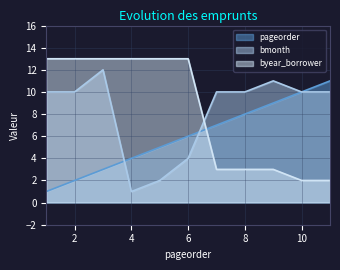

What is the difference between the maximum and minimum values in the pageorder series?

10